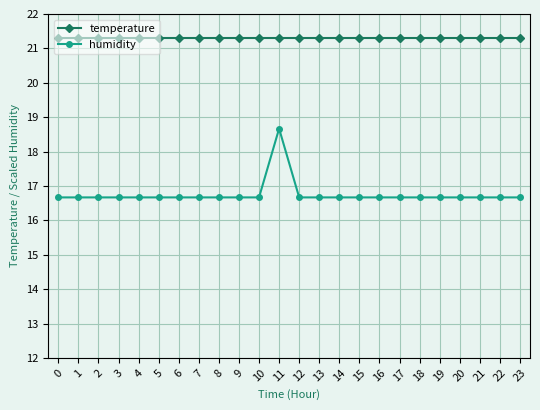

The humidity series shows 9.7 at 0. True or false?

False